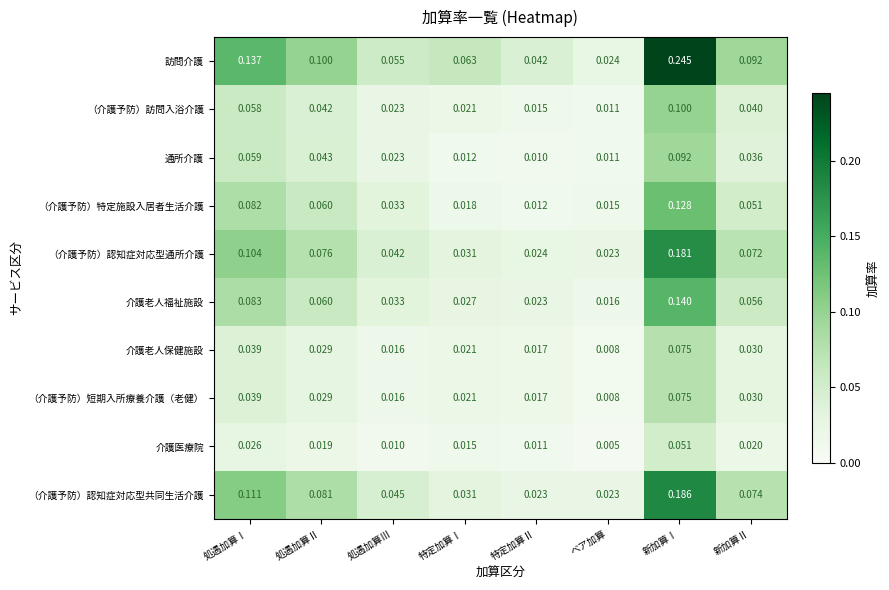

Where is 介護老人保健施設 nearest to the value 0?

ベア加算